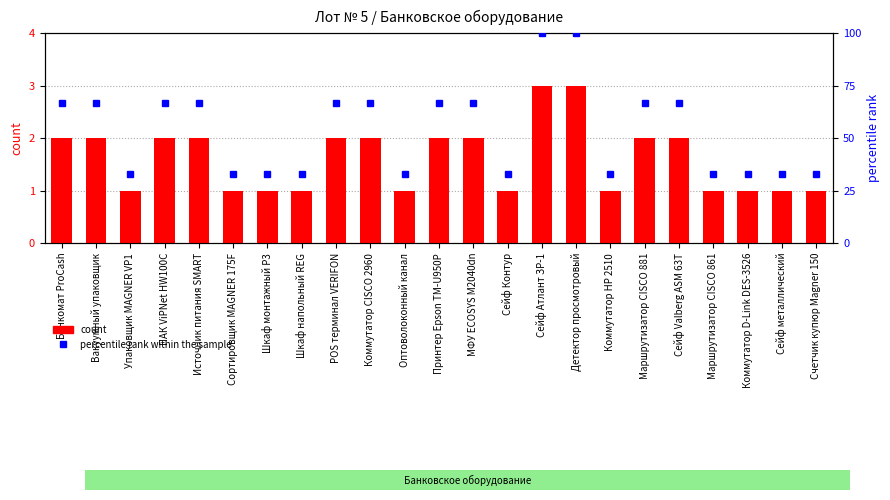

List the labels in order of count value, largest first.

Сейф Атлант ЗР-1, Детектор просмотровый, Банкомат ProCash, Вакуумный упаковщик, ПАК ViPNet HW100C, Источник питания SMART, POS терминал VERIFON, Коммутатор CISCO 2960, Принтер Epson TM-U950P, МФУ ECOSYS M2040dn, Маршрутизатор CISCO 881, Сейф Valberg ASM 63T, Упаковщик MAGNER VP1, Сортировщик MAGNER 175F, Шкаф монтажный P3, Шкаф напольный REG, Оптоволоконный канал, Сейф Контур, Коммутатор НР 2510, Маршрутизатор CISCO 861, Коммутатор D-Link DES-3526, Сейф металлический, Счетчик купюр Magner 150